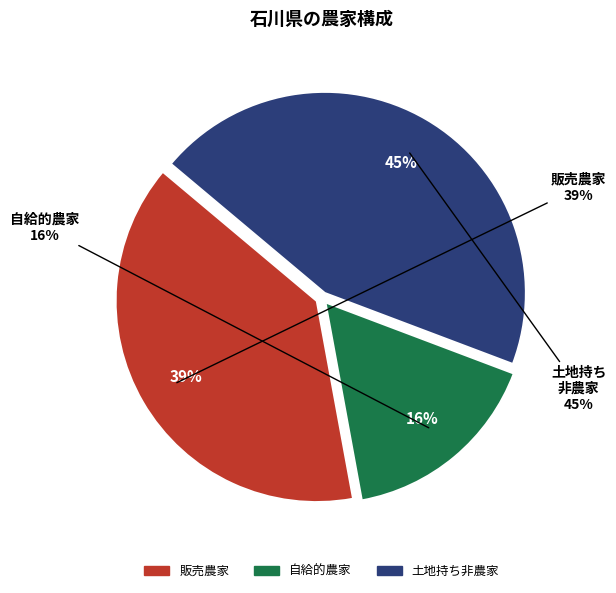

Do 自給的農家 and 土地持ち非農家 together represent more than half of the pie?

Yes